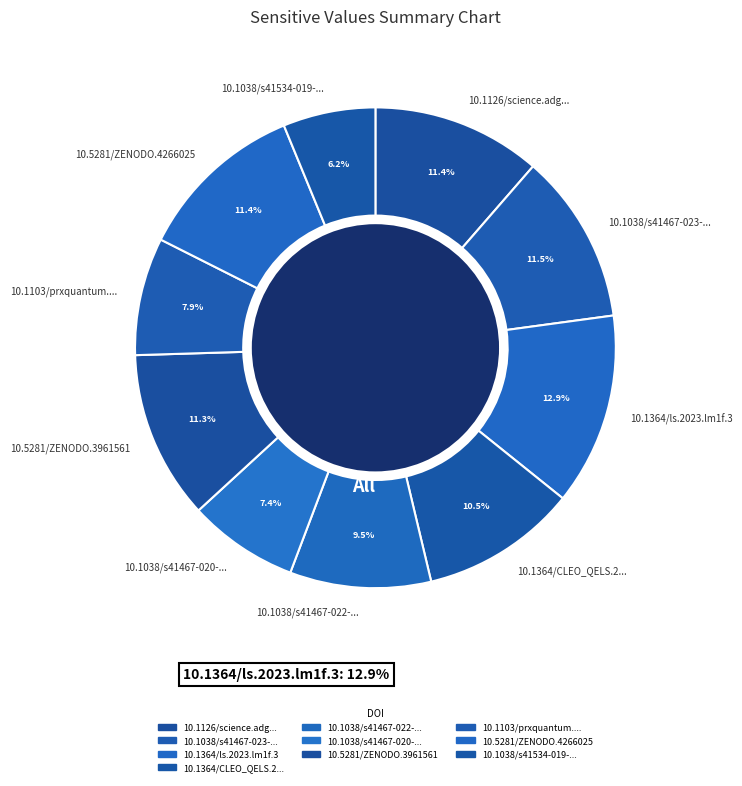

To the nearest percent, what portion does 10.1364/CLEO_QELS.2022.FW4D.4 represent?

11%